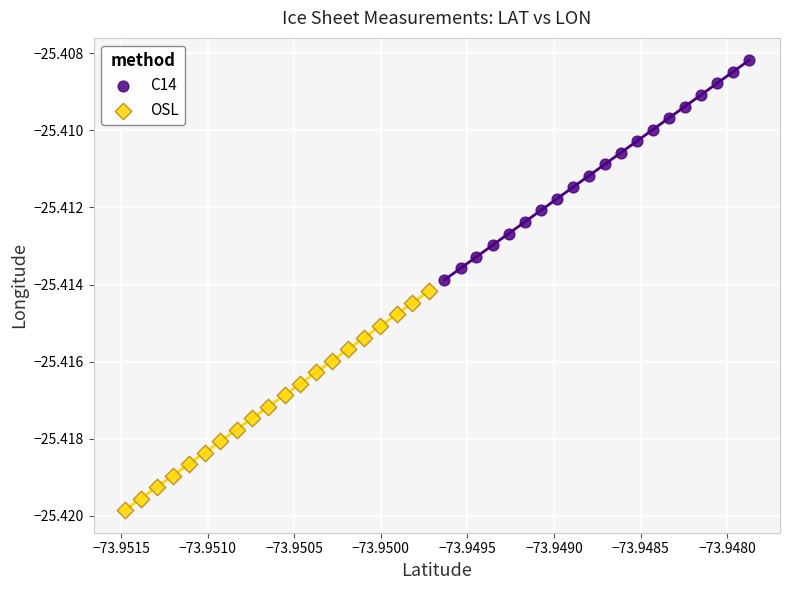

What are all the series names shown in the legend?

C14, OSL